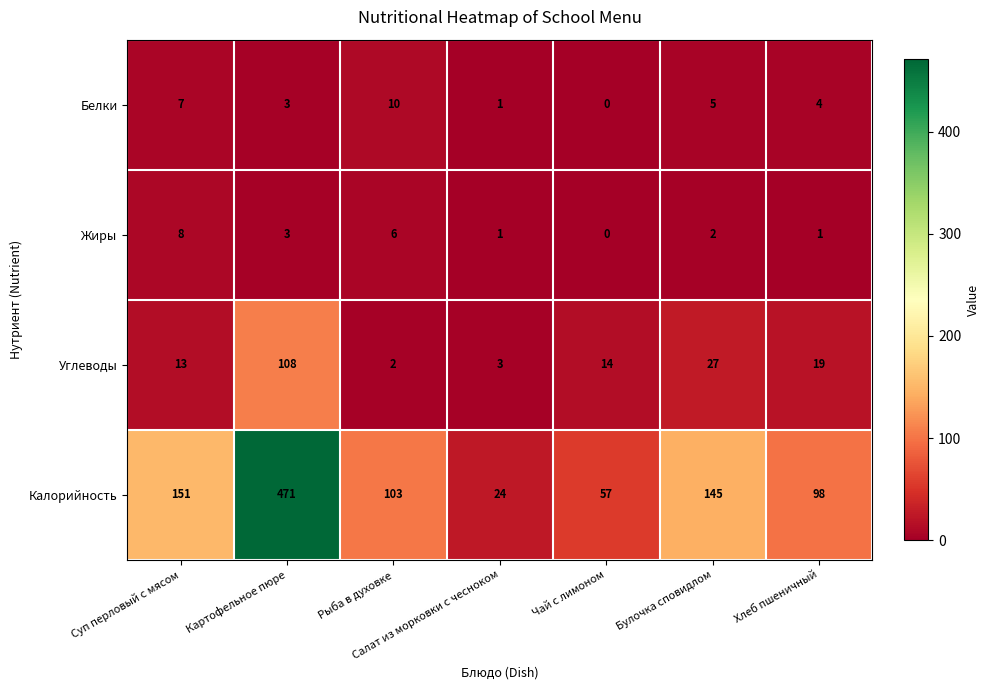

Which series changed the most between Суп перловый с мясом and Рыба в духовке?

Калорийность